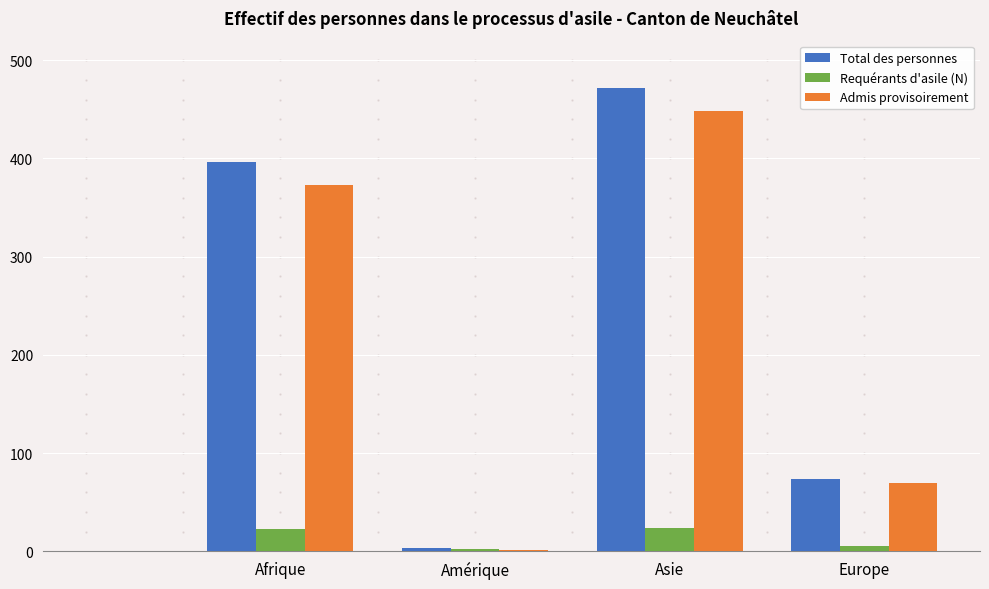

Between Afrique and Asie, which series saw the biggest shift?

Total des personnes